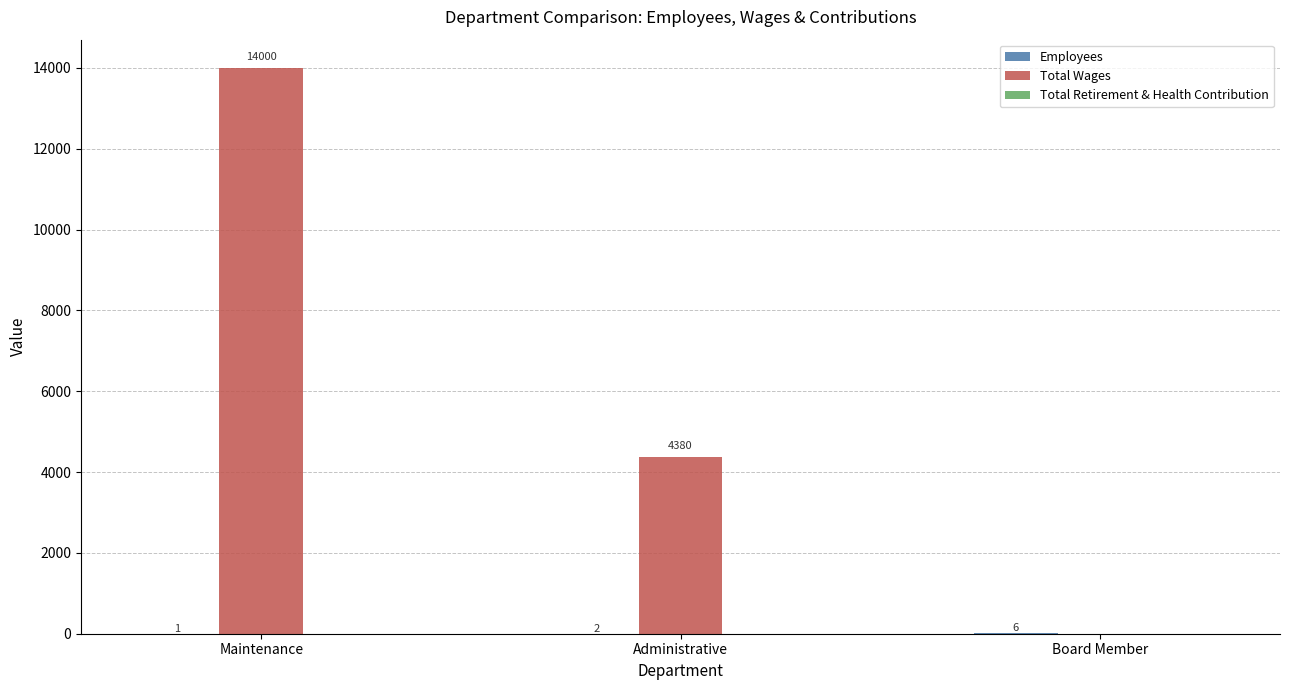

Is it true that Total Wages equals 14000 at Maintenance?

True